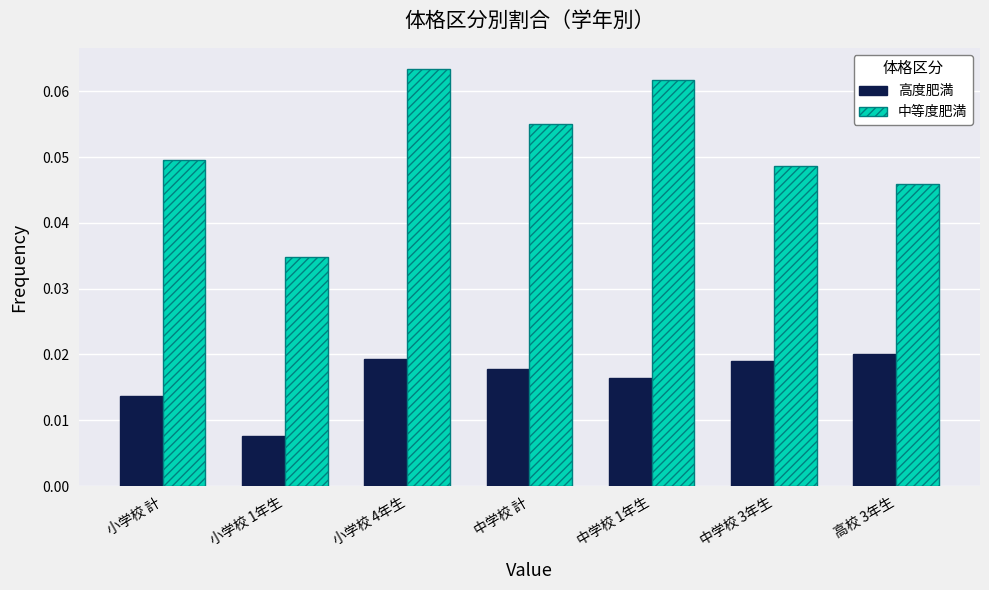

Where is 高度肥満 nearest to the value 0?

小学校 1年生